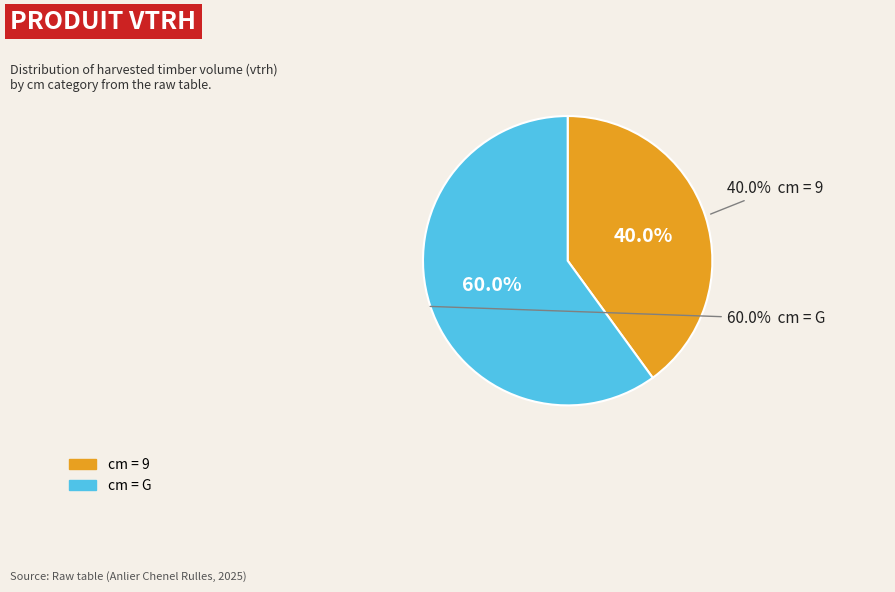

Which slice is the smallest?

9